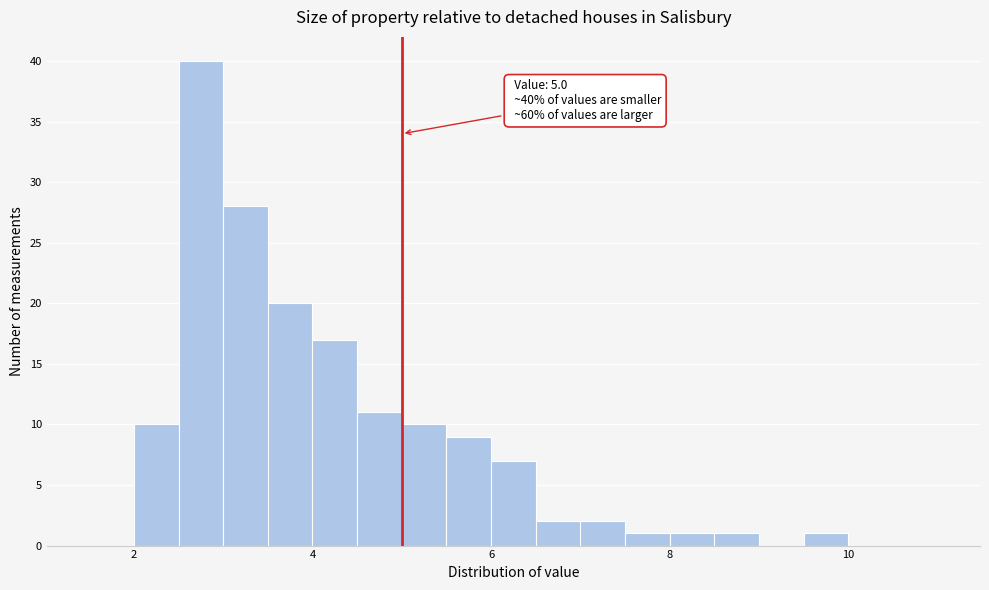

Around what value on the x-axis is the tallest bar? Give the approximate position of its centre, as read against the axis.

2.8